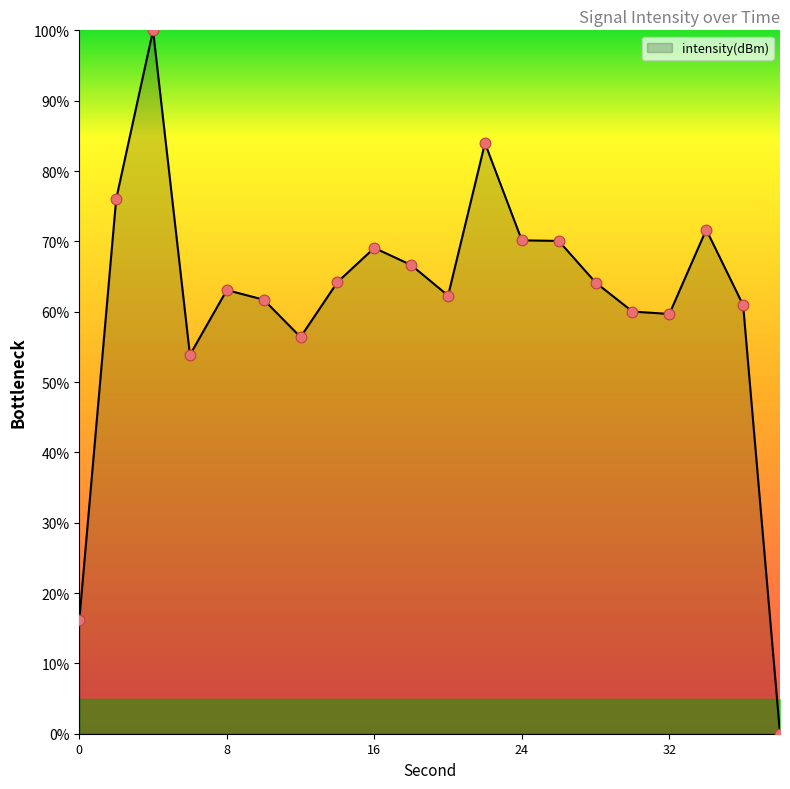

What is the maximum value shown in the chart?

100.0